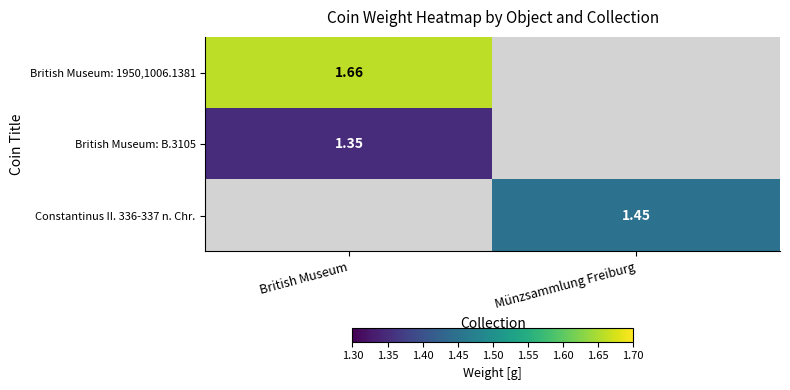

Which series has the widest spread of values?

British Museum: 1950,1006.1381